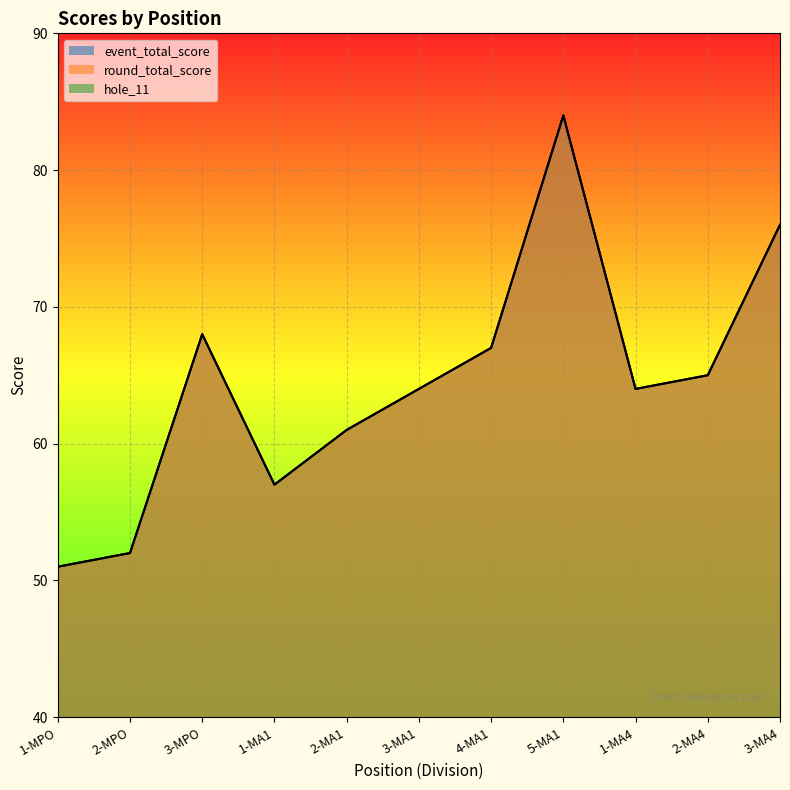

What is the sum of all event_total_score values?

709